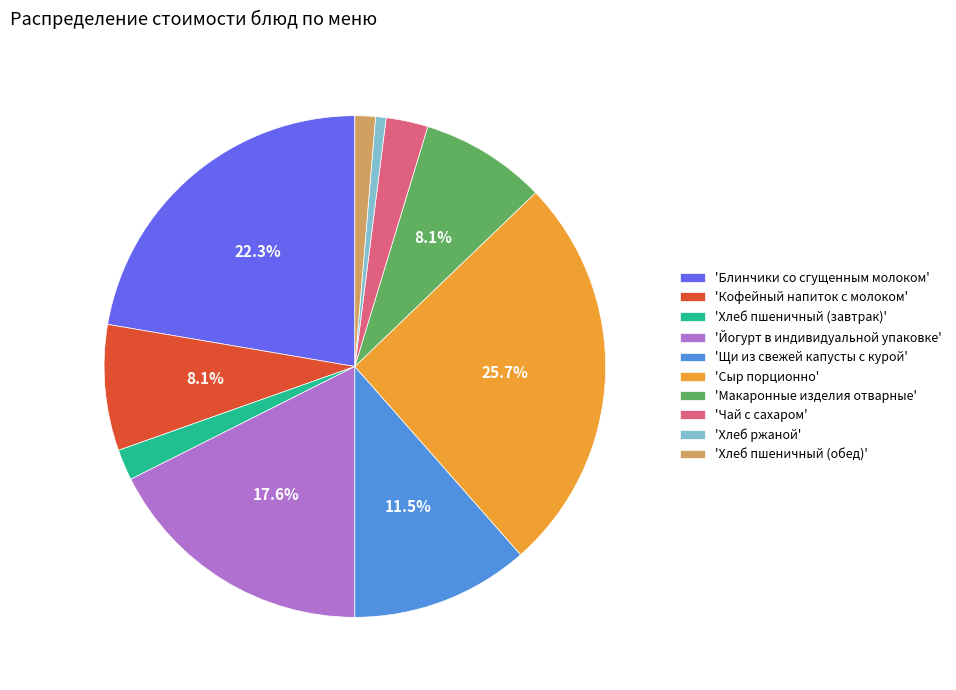

Which category has the smallest portion of the pie?

'Хлеб ржаной'